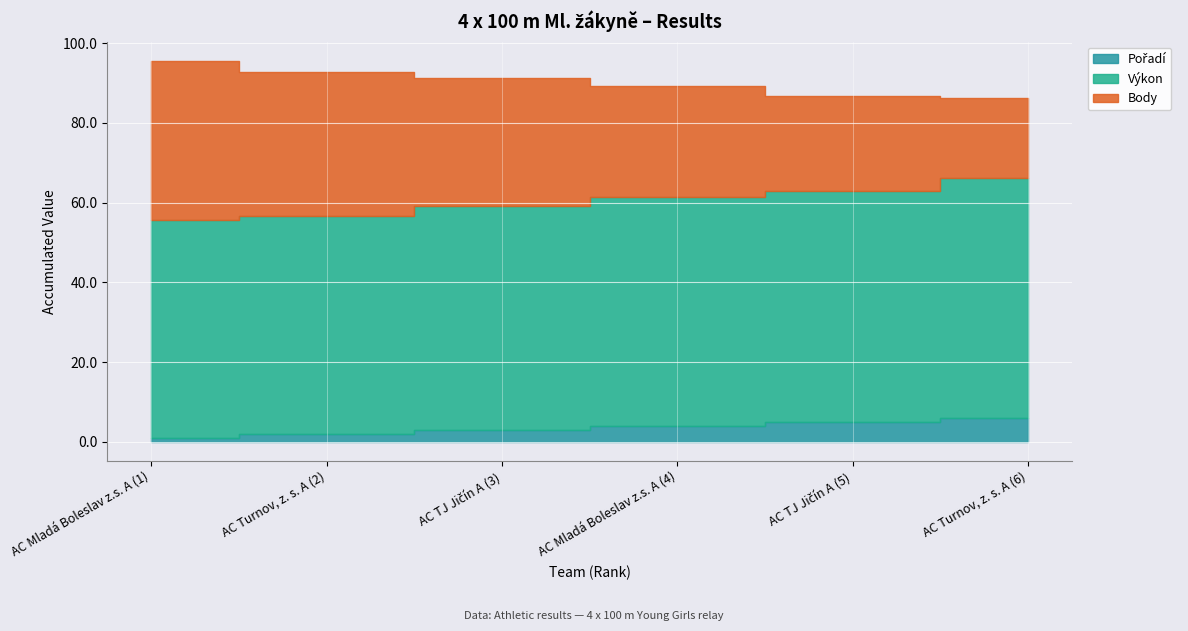

Rank the categories by Pořadí value from highest to lowest.

AC Turnov, z. s. A (6), AC TJ Jičín A (5), AC Mladá Boleslav z.s. A (4), AC TJ Jičín A (3), AC Turnov, z. s. A (2), AC Mladá Boleslav z.s. A (1)